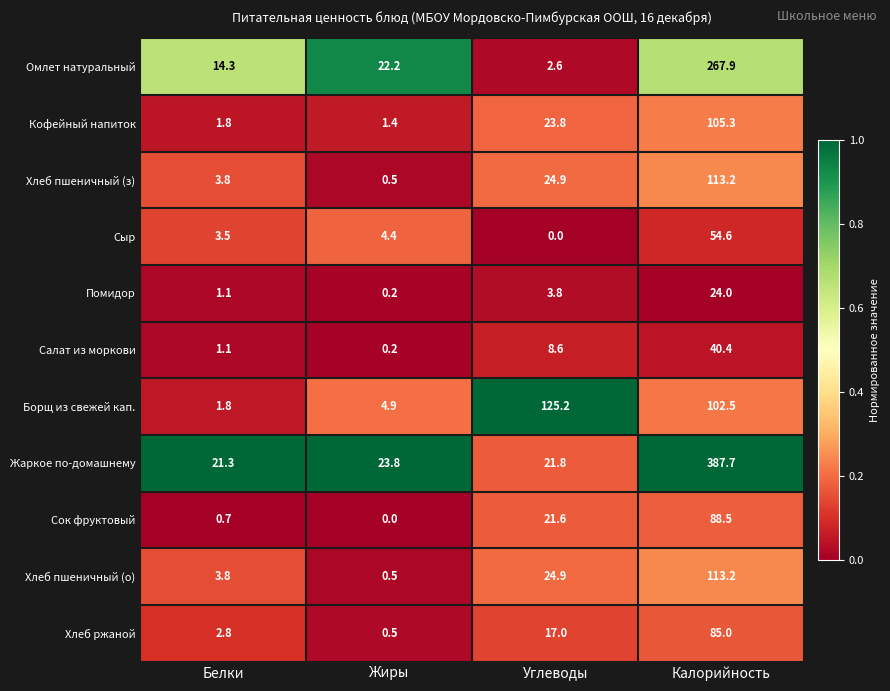

At which label does Омлет натуральный first exceed 22?

Жиры